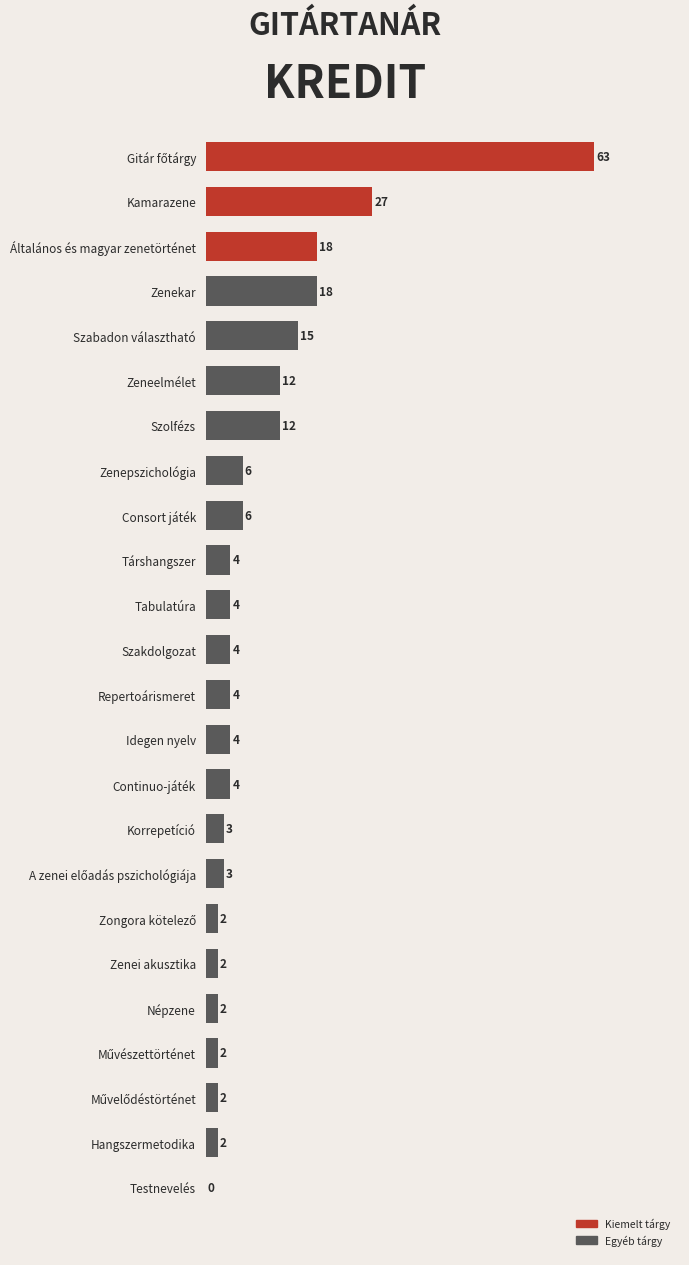

Is it true that the value at Tabulatúra is 4?

True